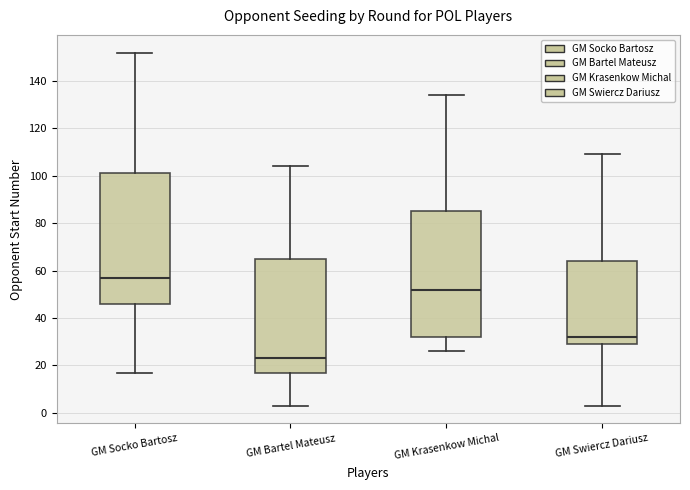

Reading left to right, read every box against the y-axis: the position of its median line, the range the box covers, and the ends of its whiskers. The values are not printed on the chart, so give them approximately, as read against the axis.

GM Socko Bartosz: median 58, box 46 to 102, whiskers 18 to 152
GM Bartel Mateusz: median 24, box 18 to 66, whiskers 4 to 104
GM Krasenkow Michal: median 52, box 32 to 86, whiskers 26 to 134
GM Swiercz Dariusz: median 32, box 30 to 64, whiskers 4 to 110